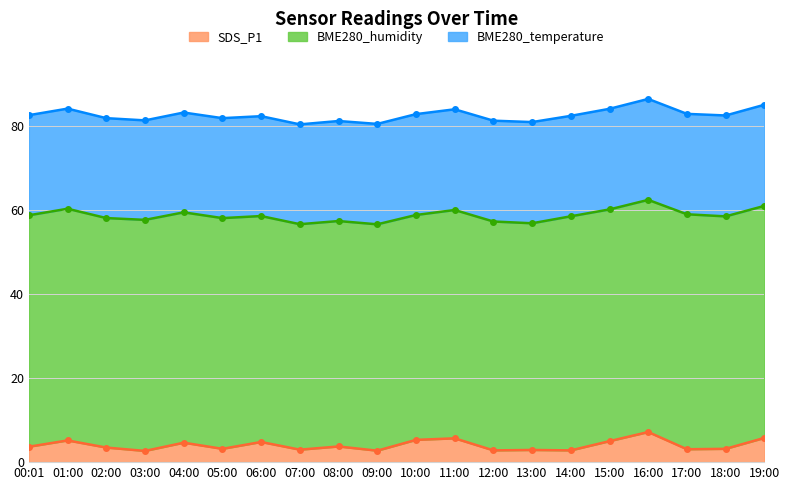

How many data points in SDS_P1 are less than 3?

6